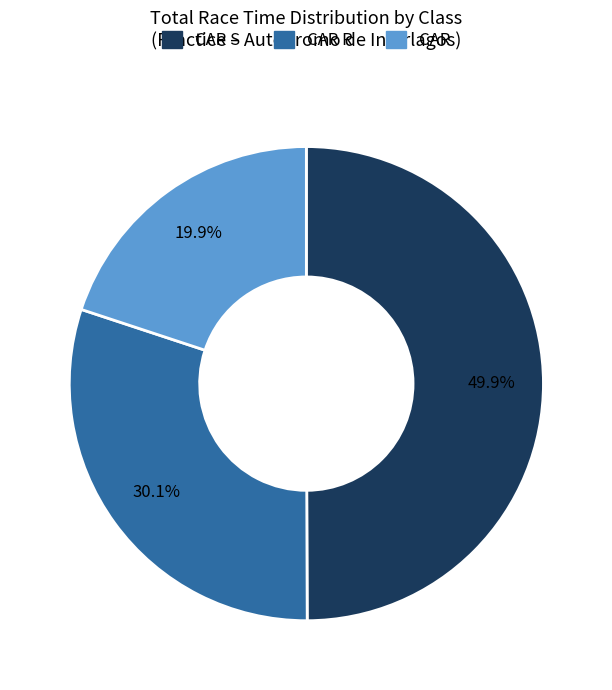

How many slices are in this pie chart?

3